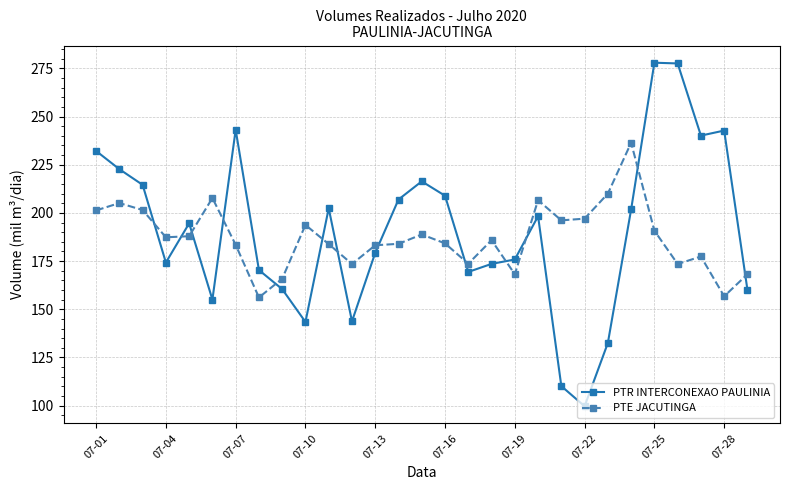

What is the minimum value shown in the chart?

99.7